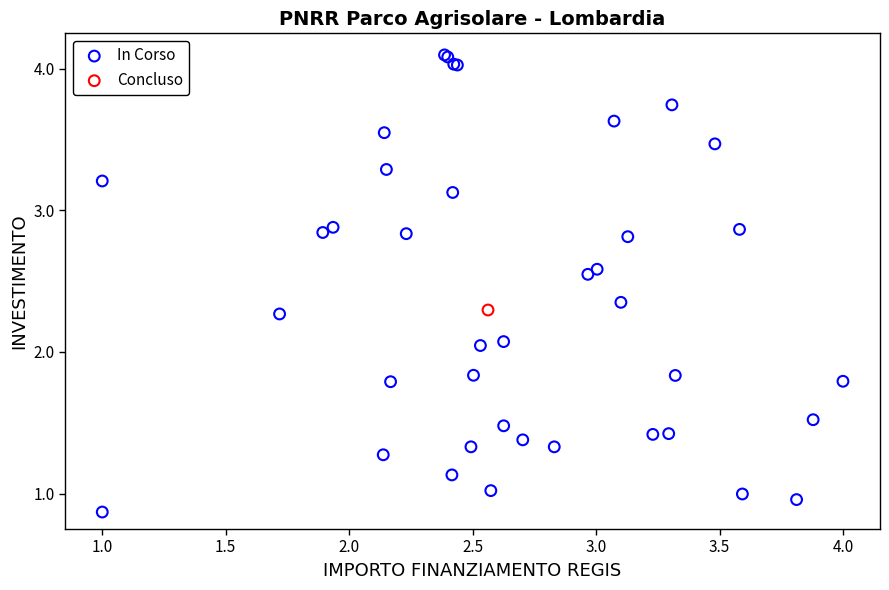

What are all the series names shown in the legend?

In Corso, Concluso